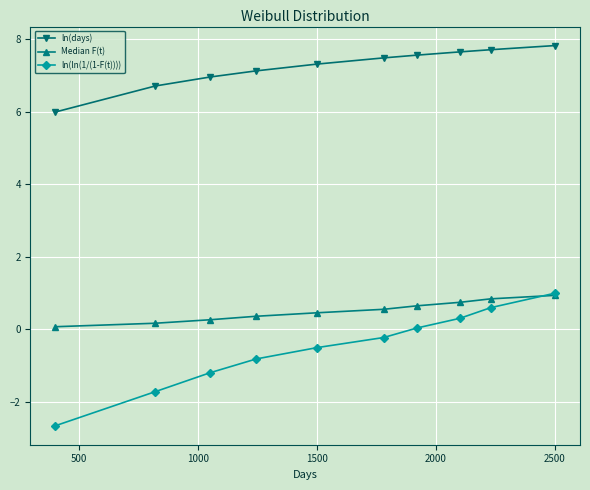

What is the highest value of the Median F(t) series?

0.9